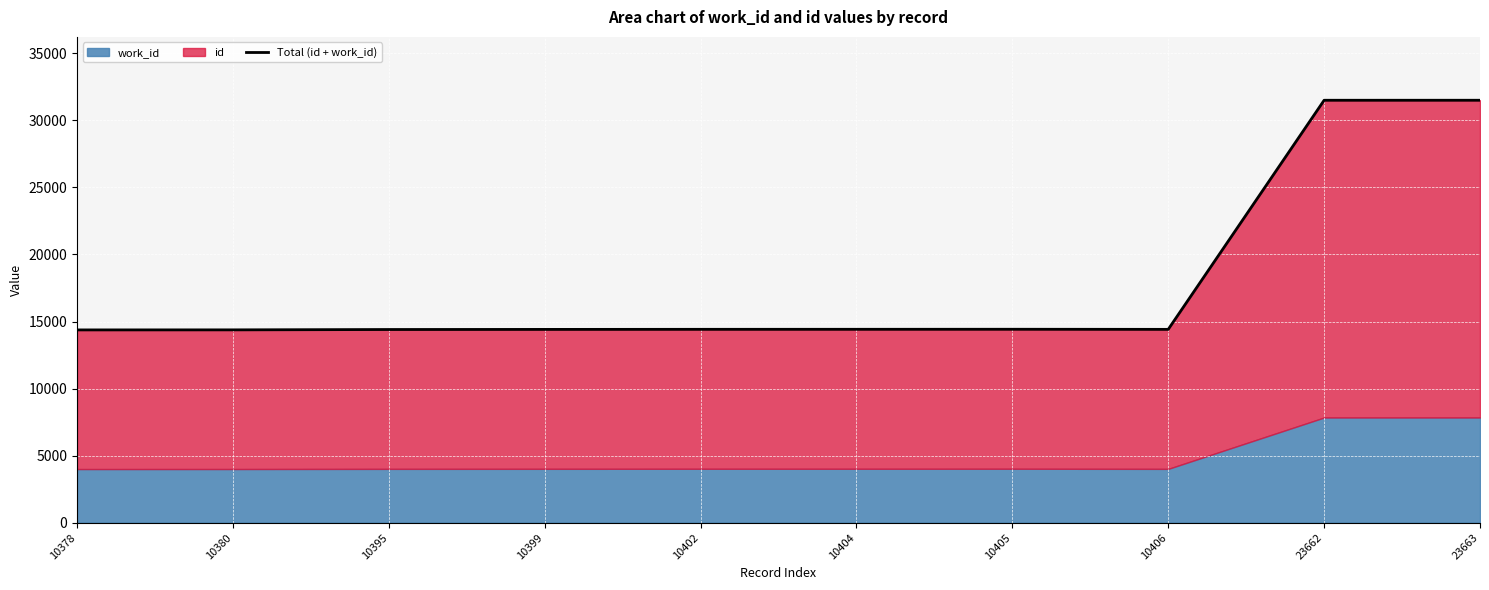

How many lines are shown in the chart?

1